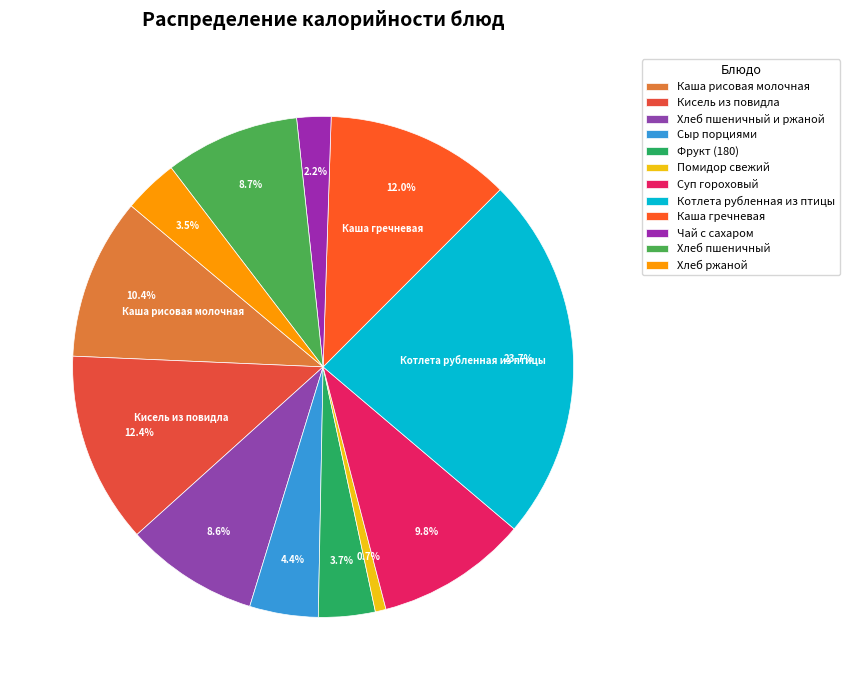

How many segments does this pie chart have?

12